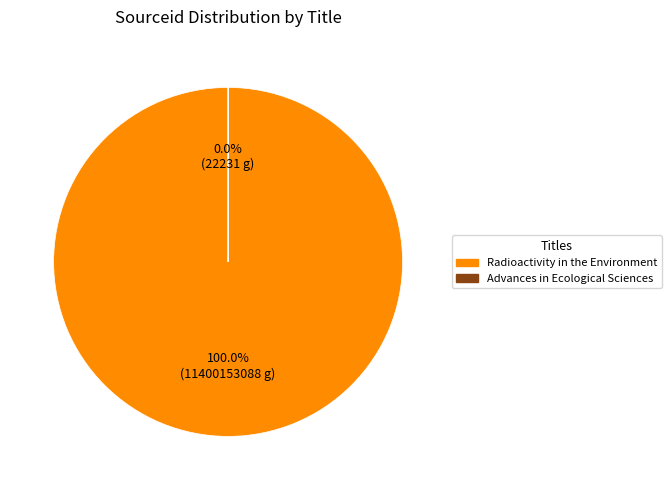

What percentage do Radioactivity in the Environment and Advances in Ecological Sciences together represent?

100.0%